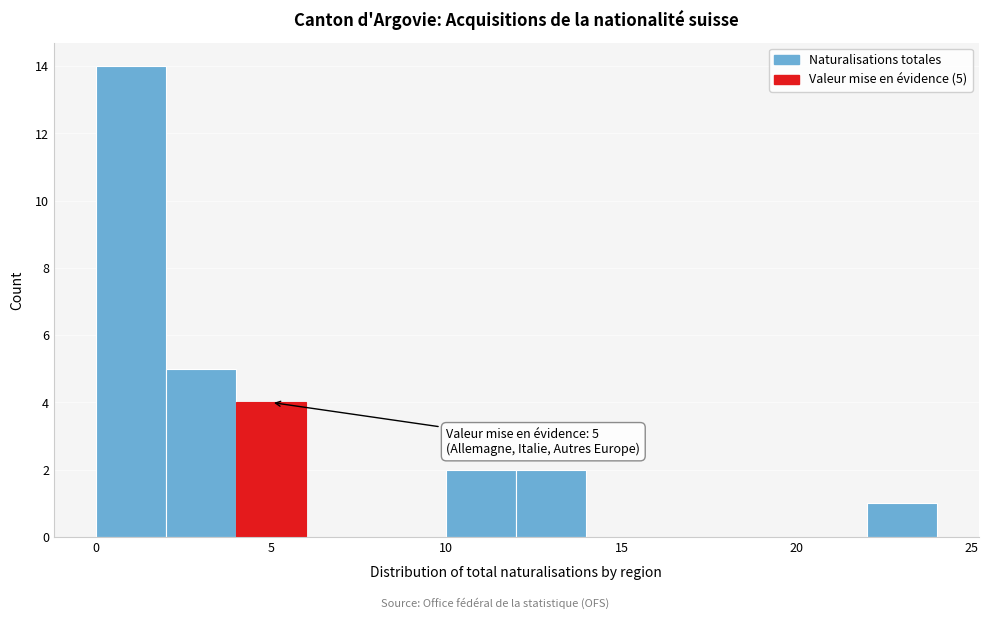

Which range on the x-axis has the tallest bar?

0 to 2